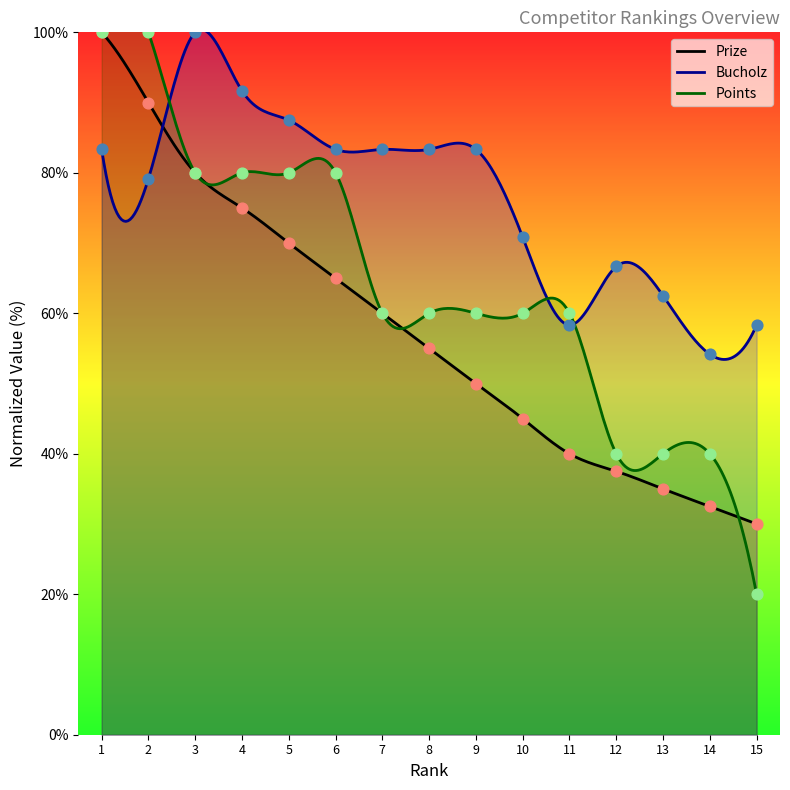

At which category is the sum across all series the highest?

1